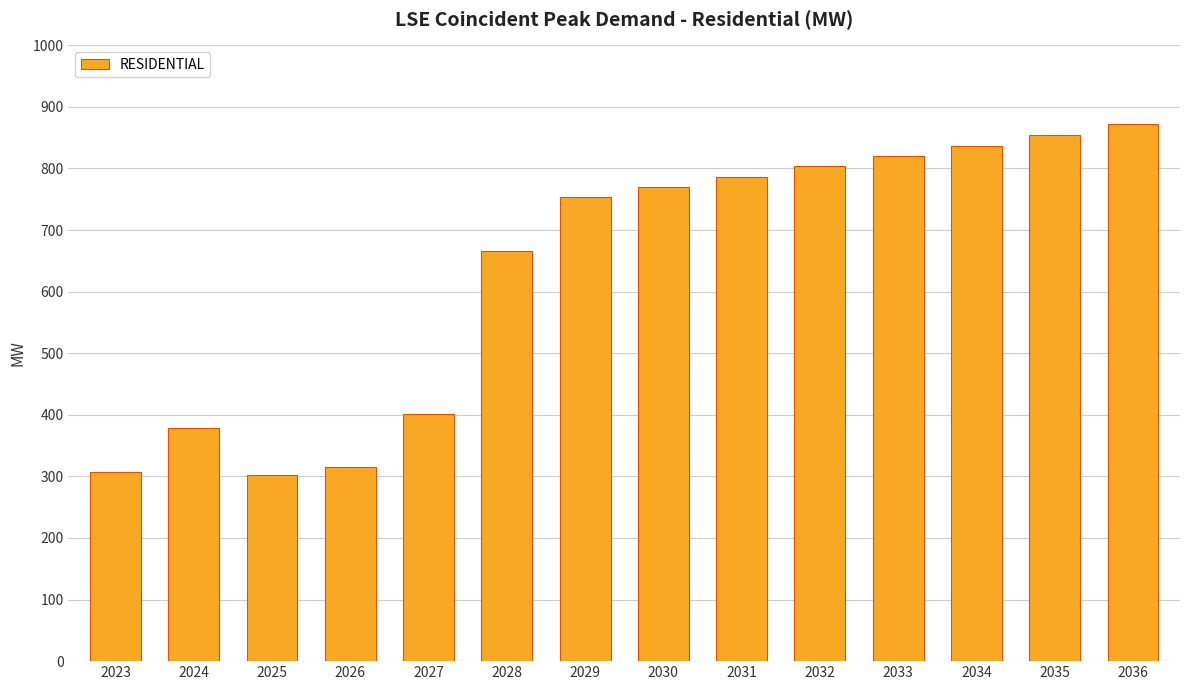

How many data points are less than 769?

7